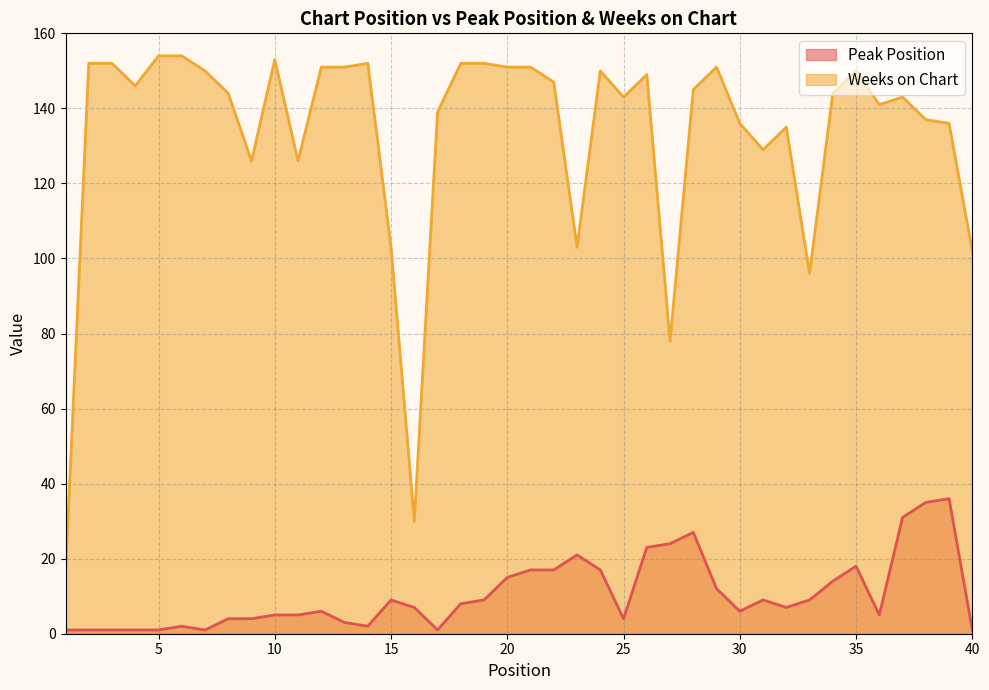

Does the chart display data point markers on the line(s)?

No